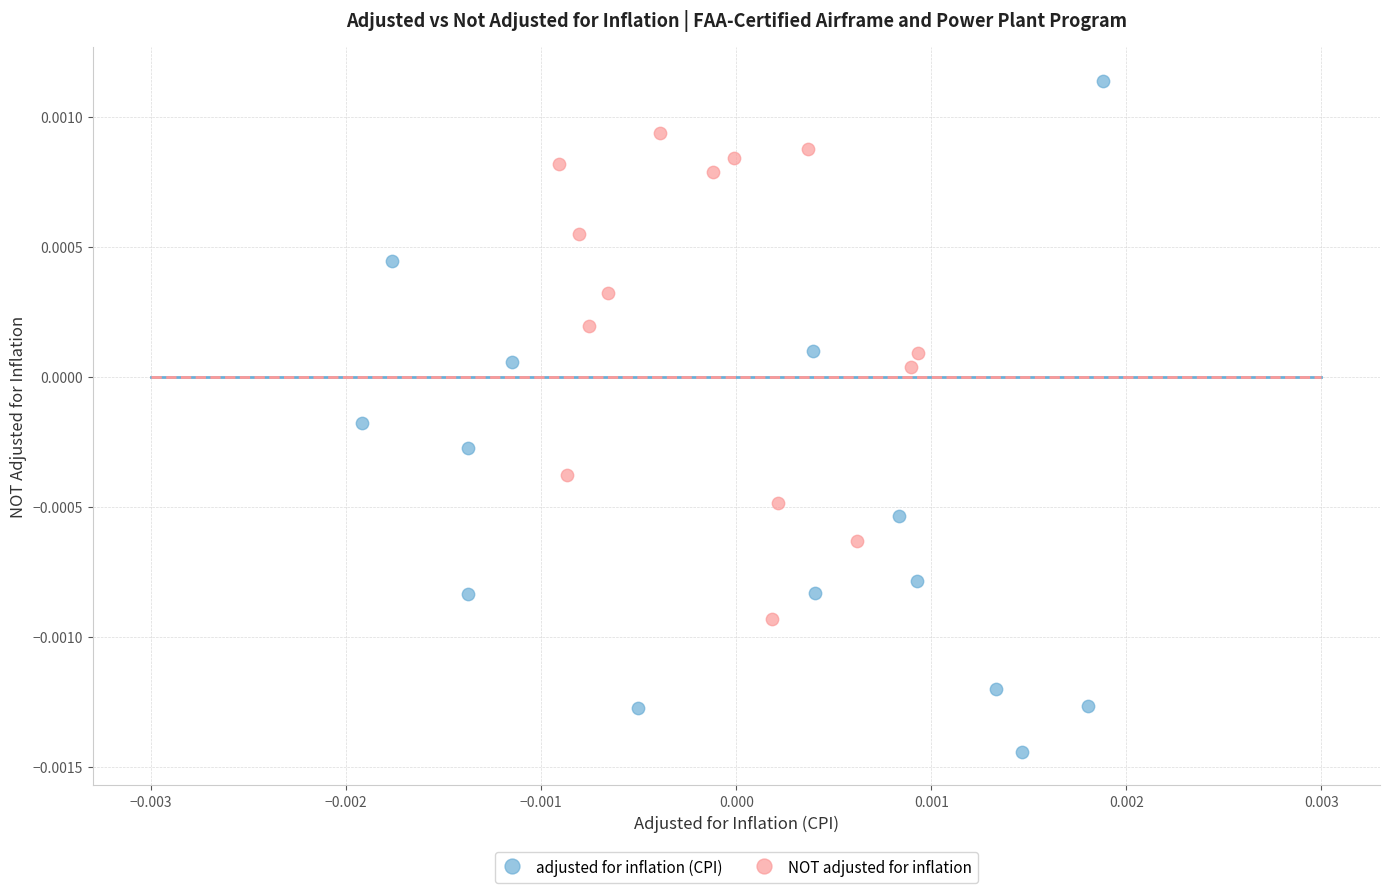

Which series reaches the minimum Y coordinate?

adjusted for inflation (CPI)